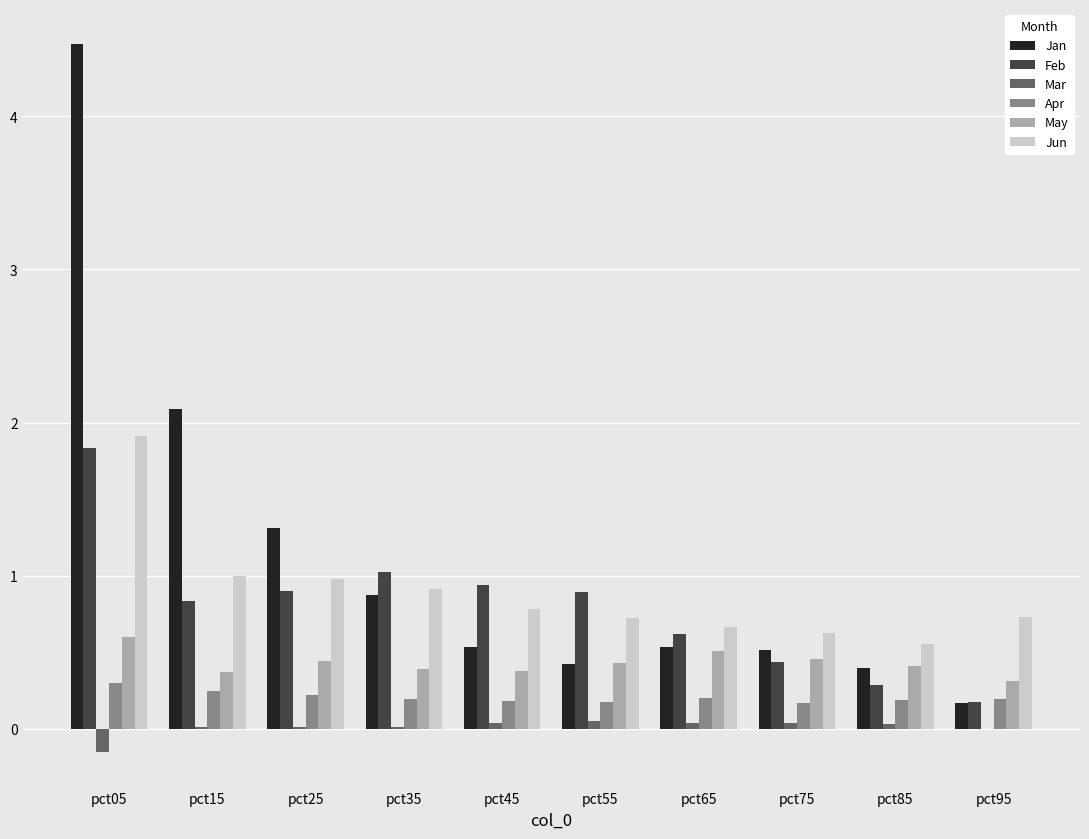

At which category is the sum across all series the highest?

pct05